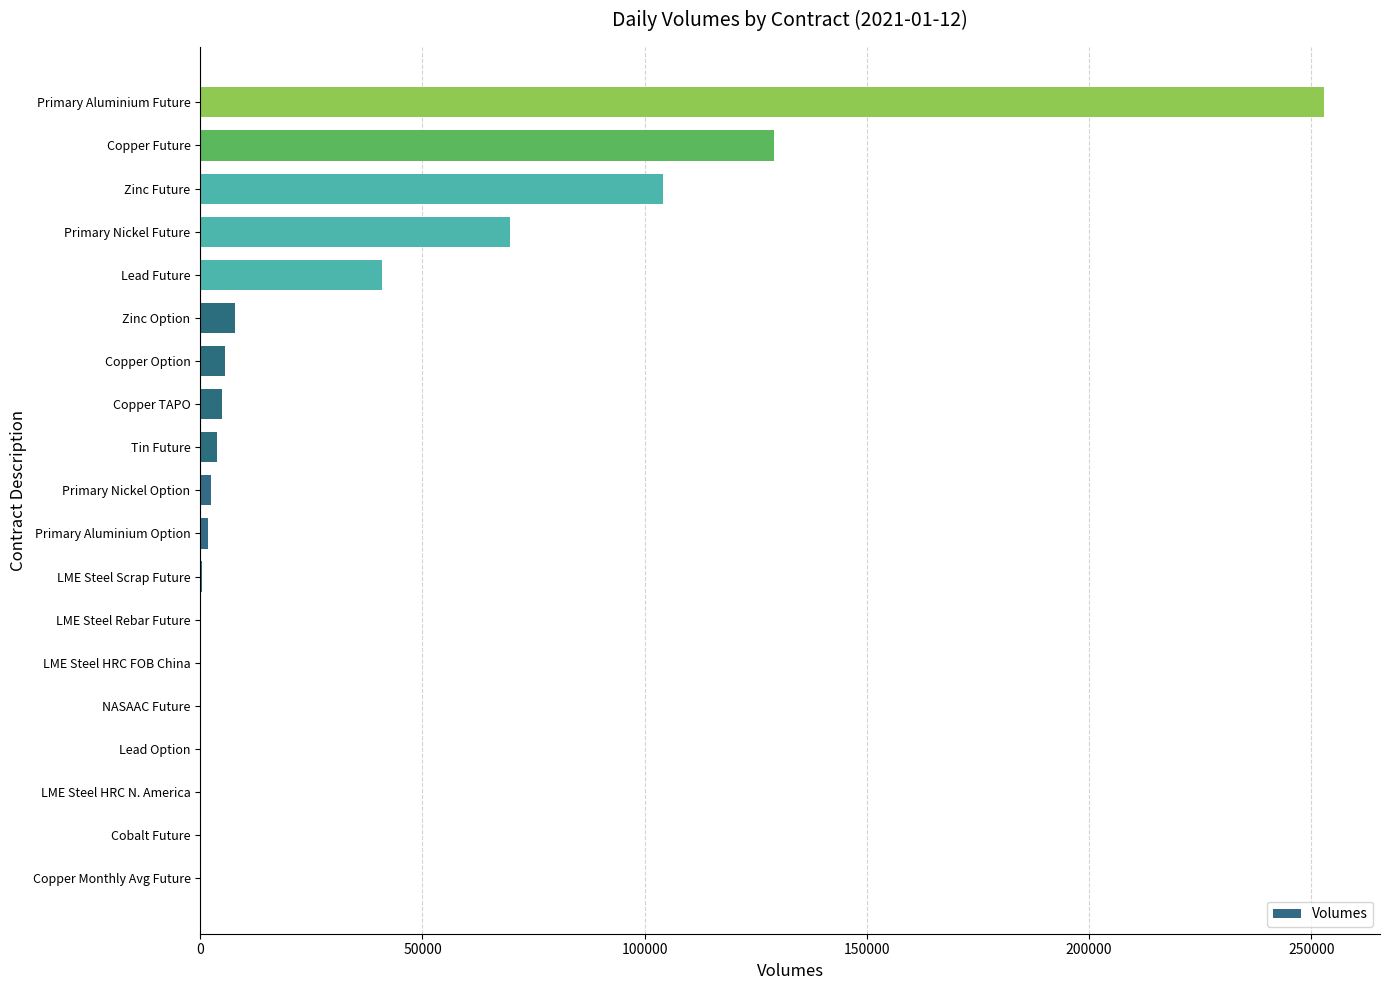

What is the sum of all values?

623946